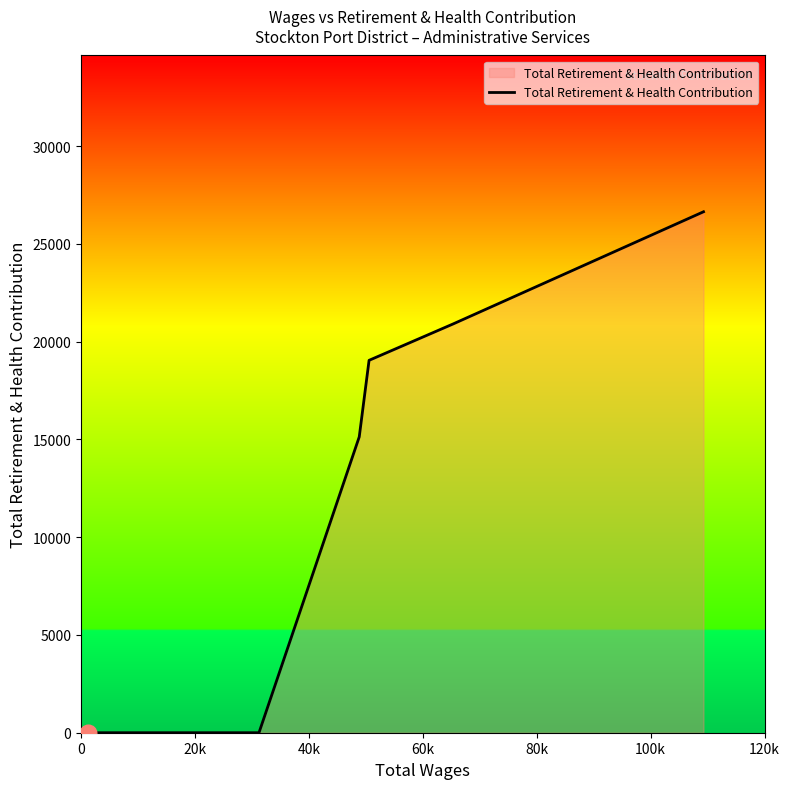

What is the sum of all values?

81742